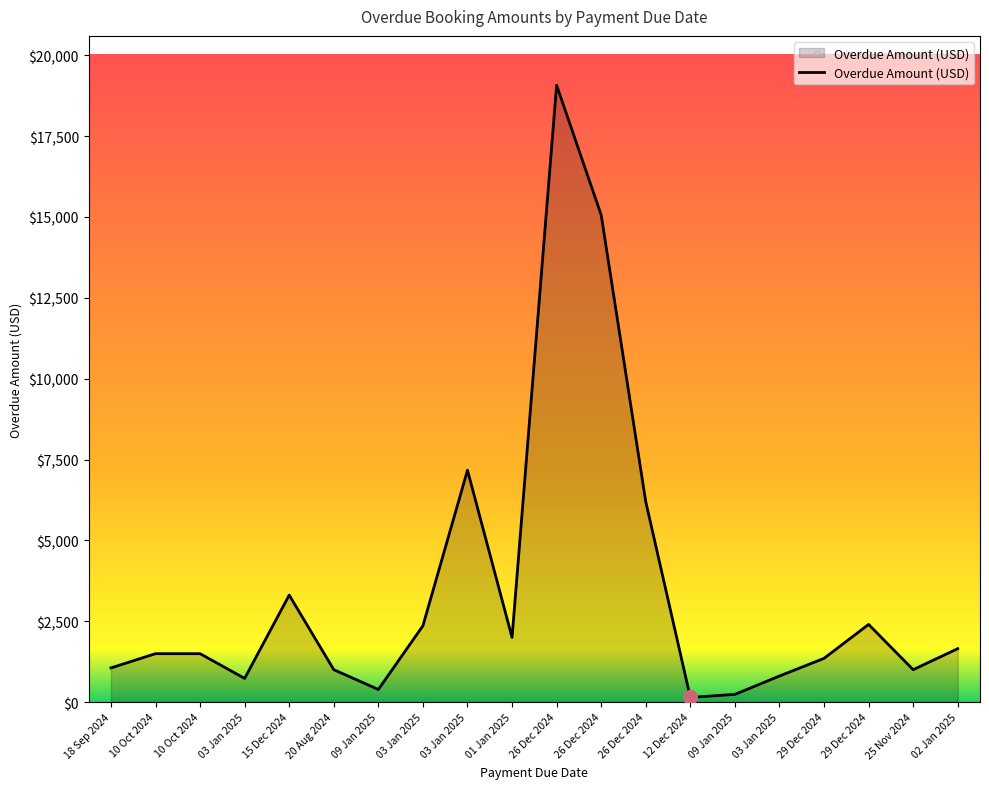

Reading left to right, list all the values displayed in this chart.

18 Sep 2024=1055	10 Oct 2024=1495	10 Oct 2024=1495	03 Jan 2025=730	15 Dec 2024=3307	20 Aug 2024=1000	09 Jan 2025=388	03 Jan 2025=2358	03 Jan 2025=7168	01 Jan 2025=1997	26 Dec 2024=19075	26 Dec 2024=15062	26 Dec 2024=6195	12 Dec 2024=143	09 Jan 2025=236	03 Jan 2025=804	29 Dec 2024=1350	29 Dec 2024=2400	25 Nov 2024=1000	02 Jan 2025=1650